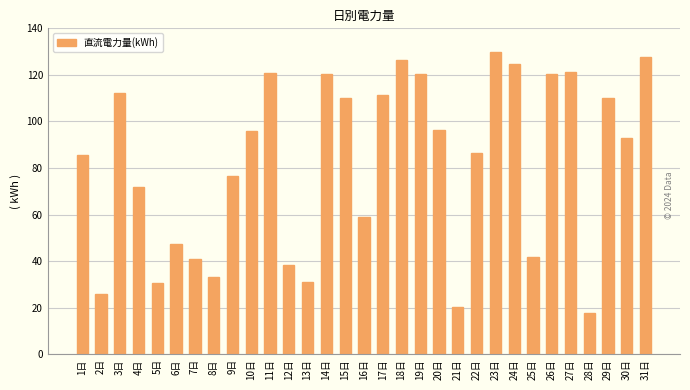

Where is the data nearest to the value 73?

4日